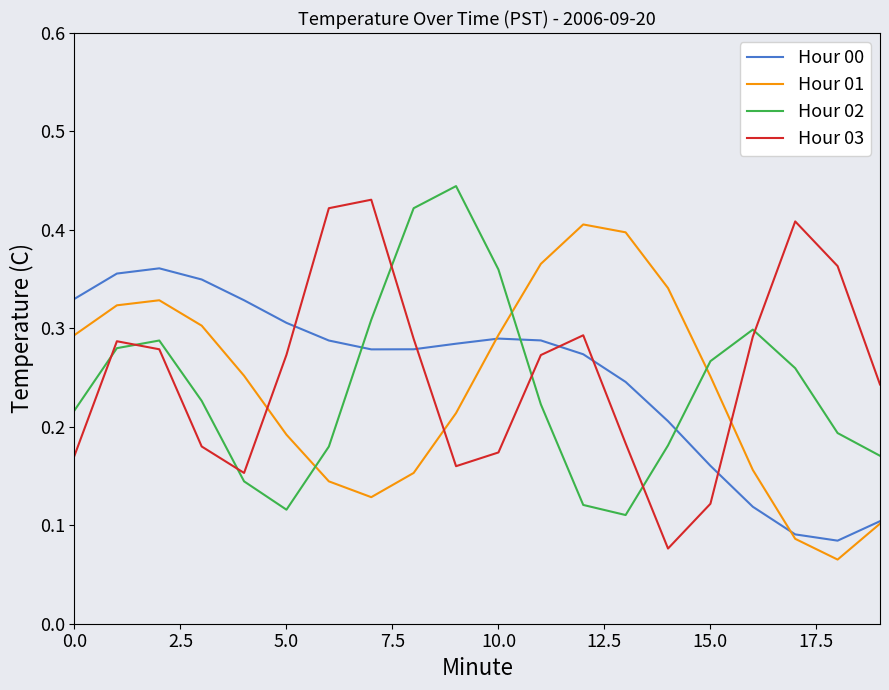

Which series ends up on top after the final intersection of Hour 01 and Hour 03?

Hour 03